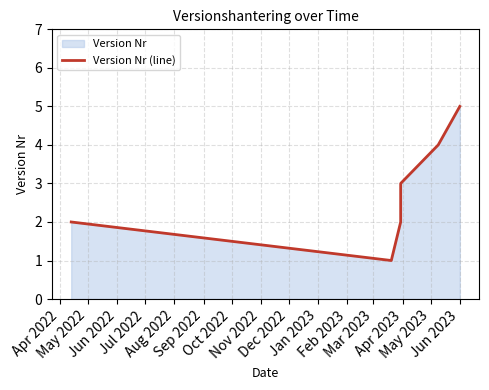

How many lines are shown in the chart?

1